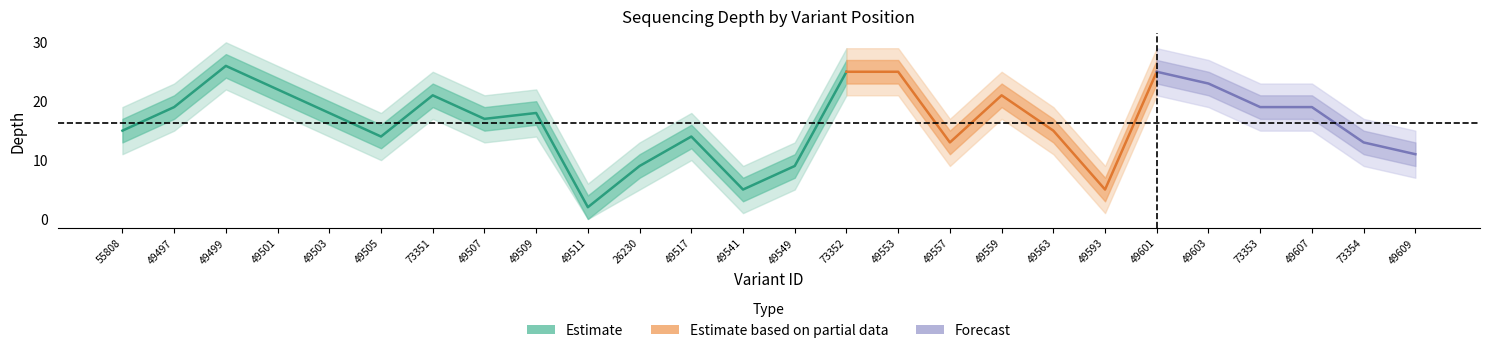

Is the value of depth_outer_upper at 50249499 greater than the value of depth_outer_lower at 50249499?

Yes